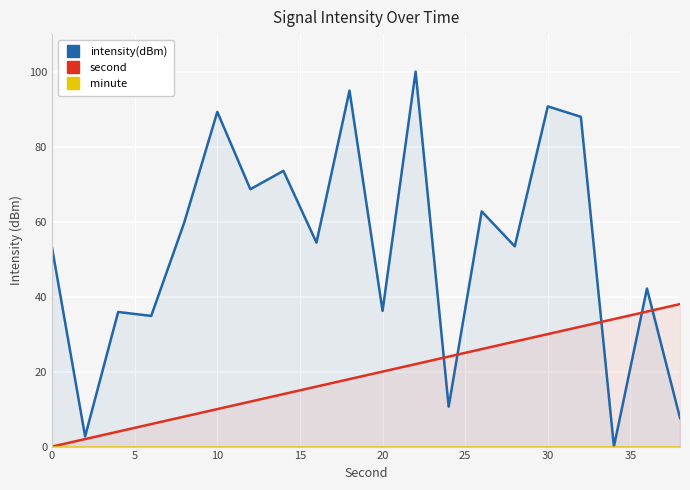

How many data points in second are less than 20?

10